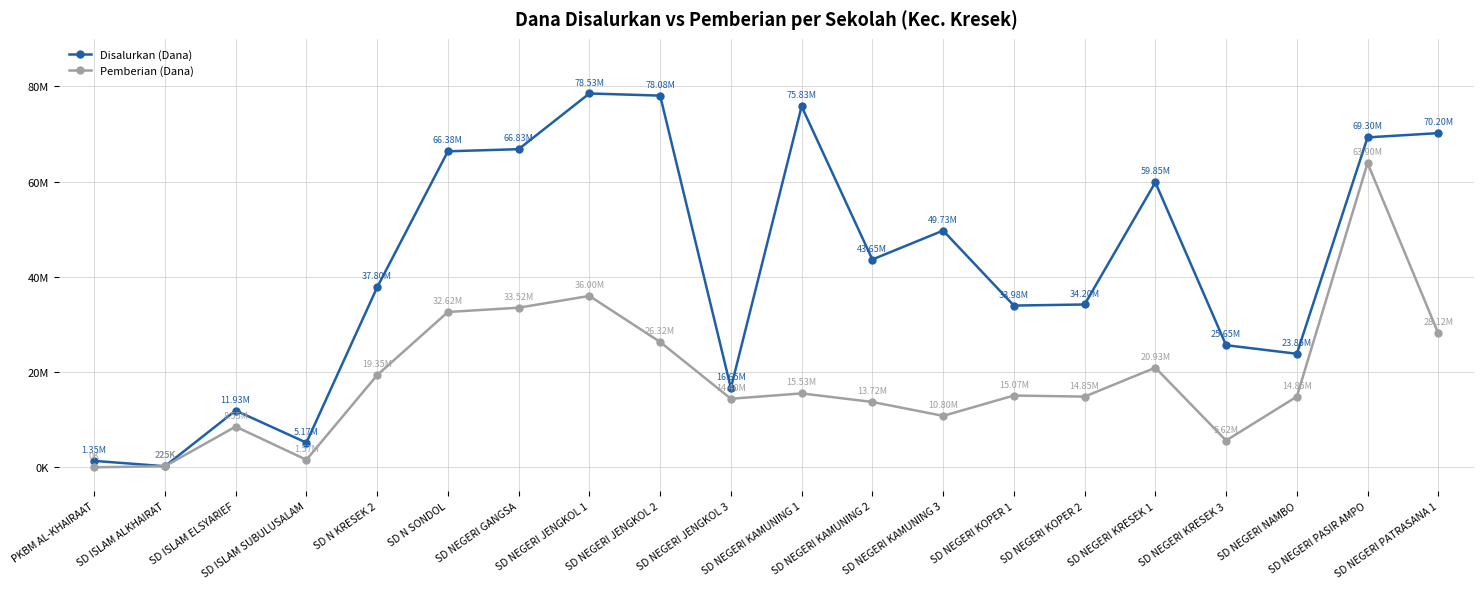

What is the highest value of the Disalurkan (Dana) series?

78525000